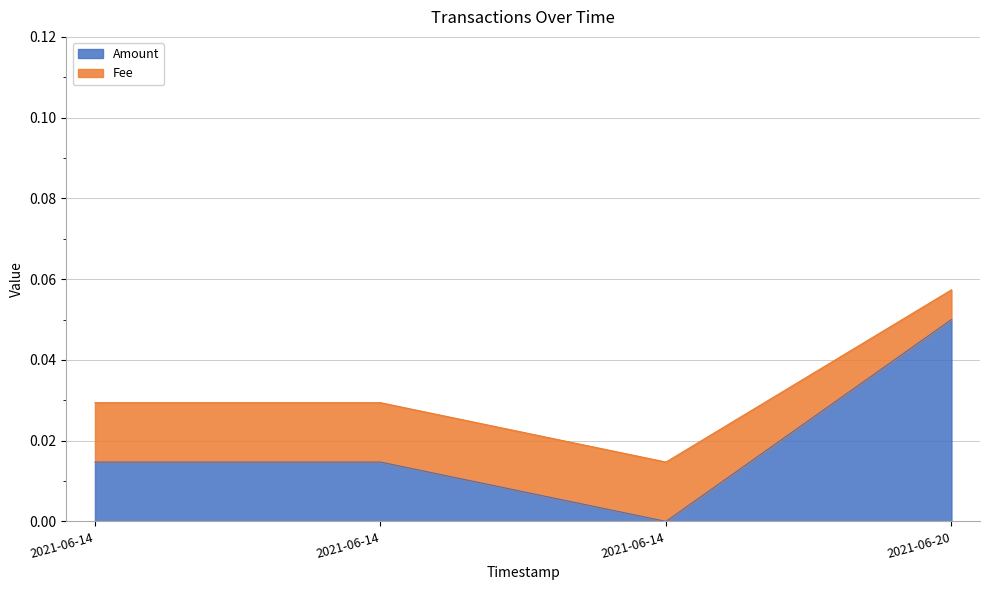

Which has a higher value, 2021-06-14 or 2021-06-14?

2021-06-14